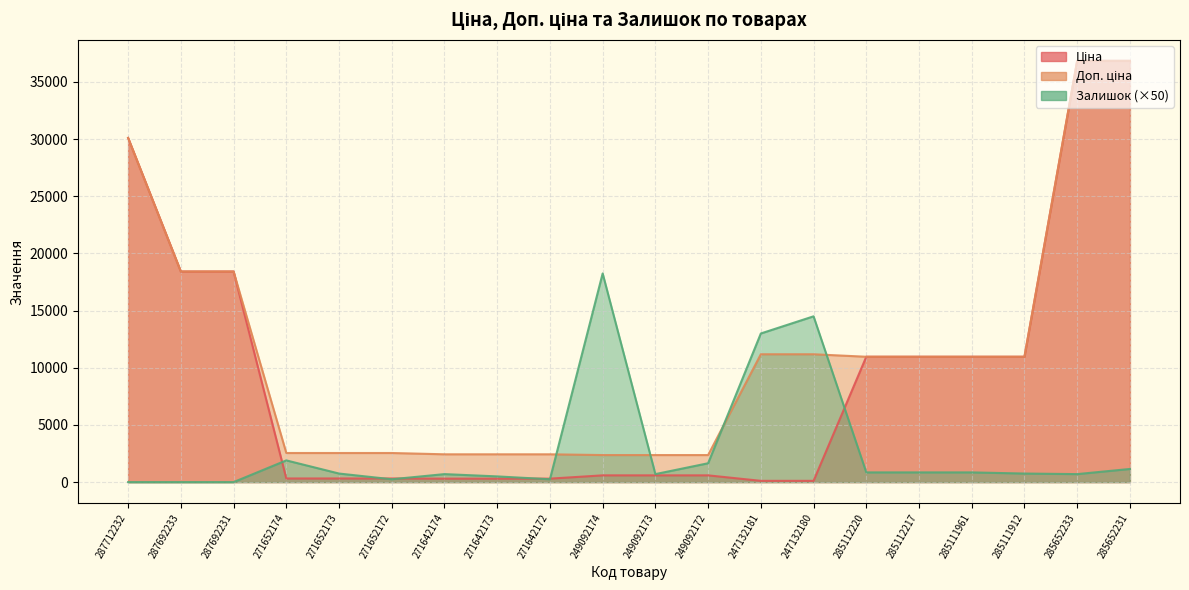

List the series in order of their overall mean, highest first.

Доп. ціна, Ціна, Залишок